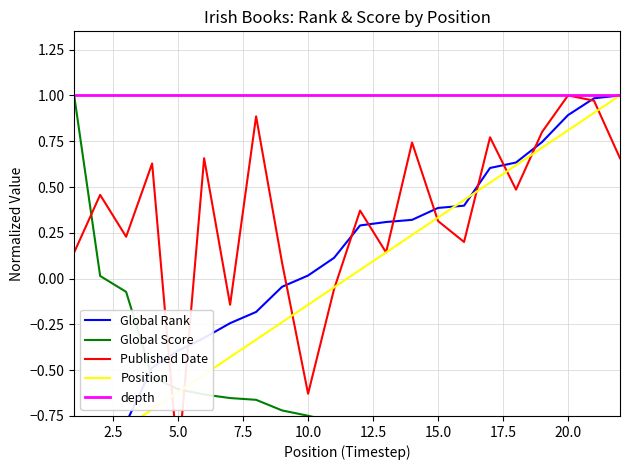

How many data points does each series have?

22